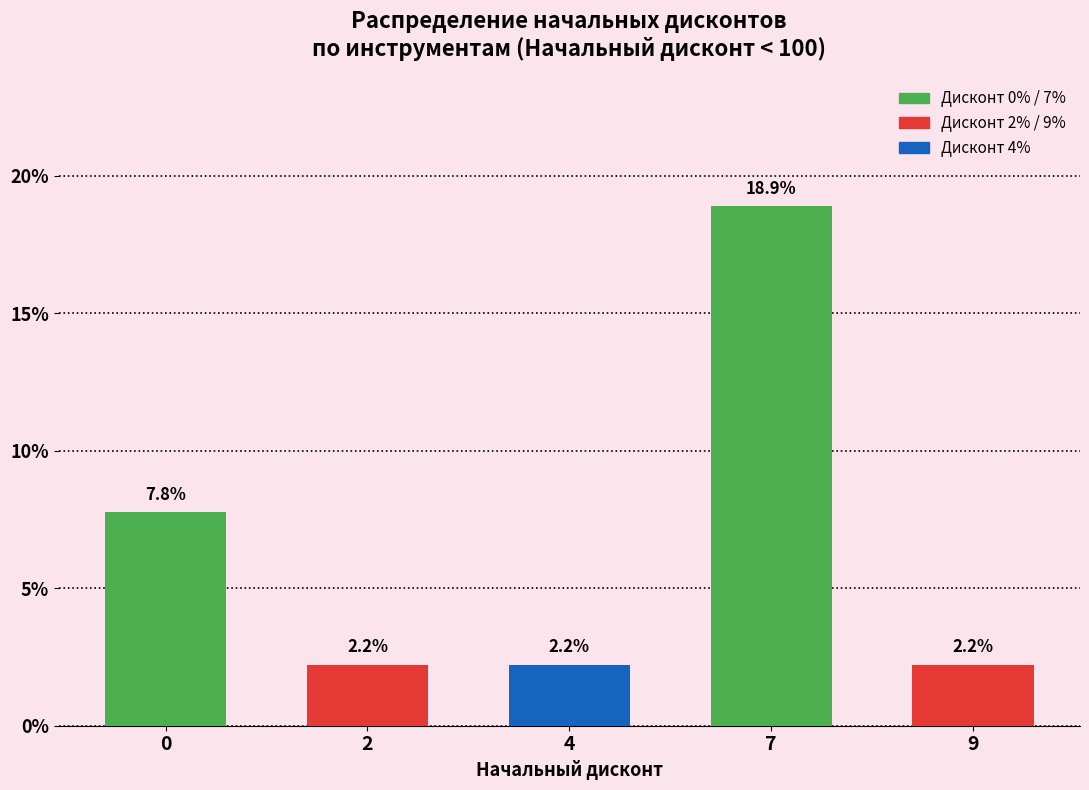

Reading left to right, transcribe all the data shown in this chart.

7.8	2.2	2.2	18.9	2.2